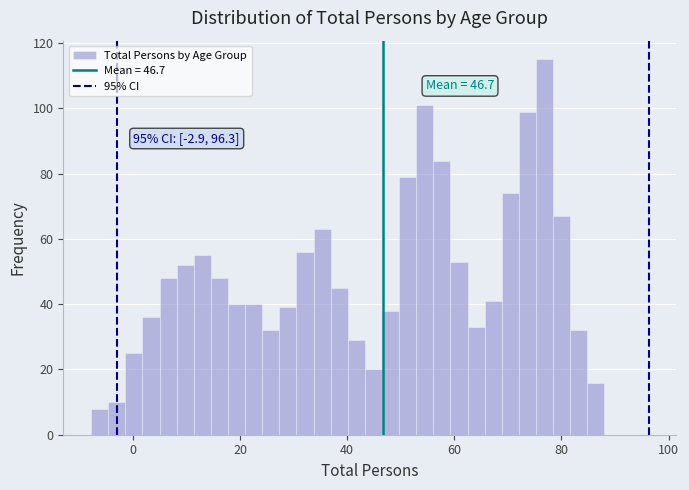

Read against the x-axis, roughly where is the centre of the tallest bar?

76